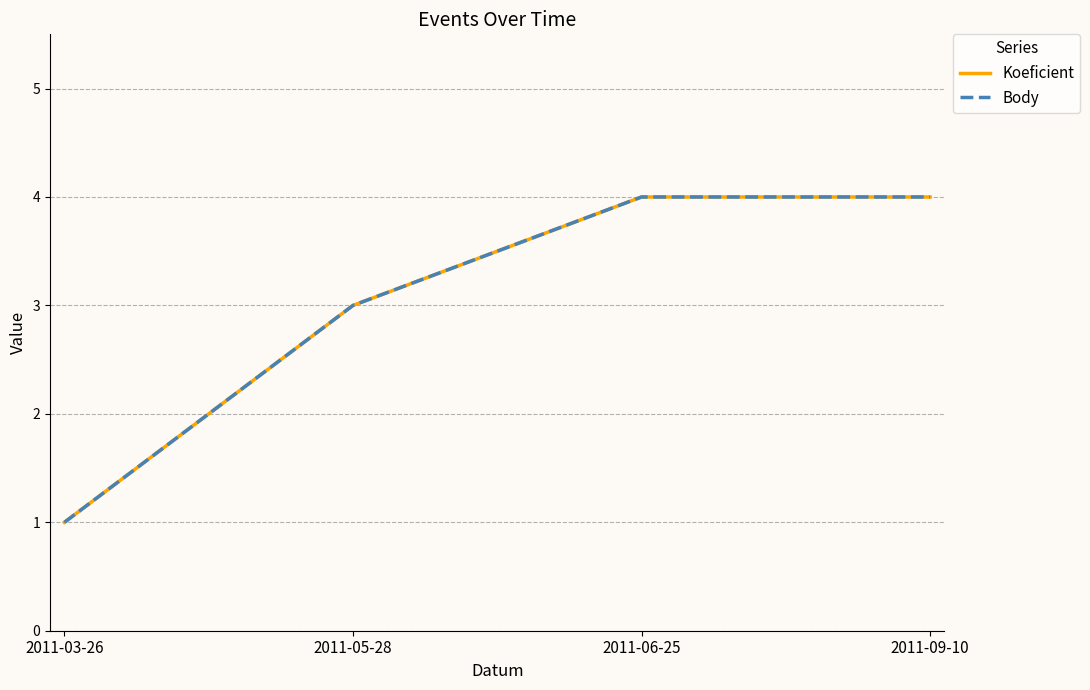

Which has a higher value, 2011-09-10 or 2011-05-28?

2011-09-10